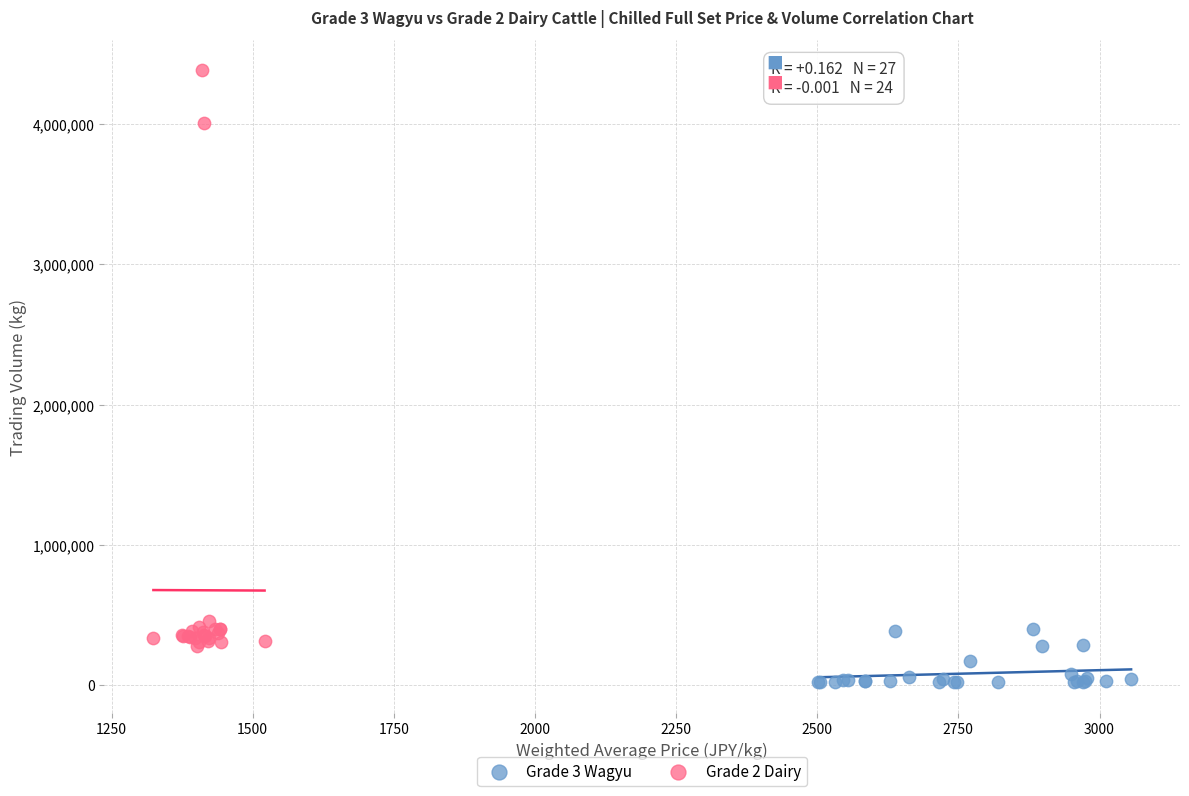

Which series reaches the minimum Y coordinate?

Grade 3 Wagyu